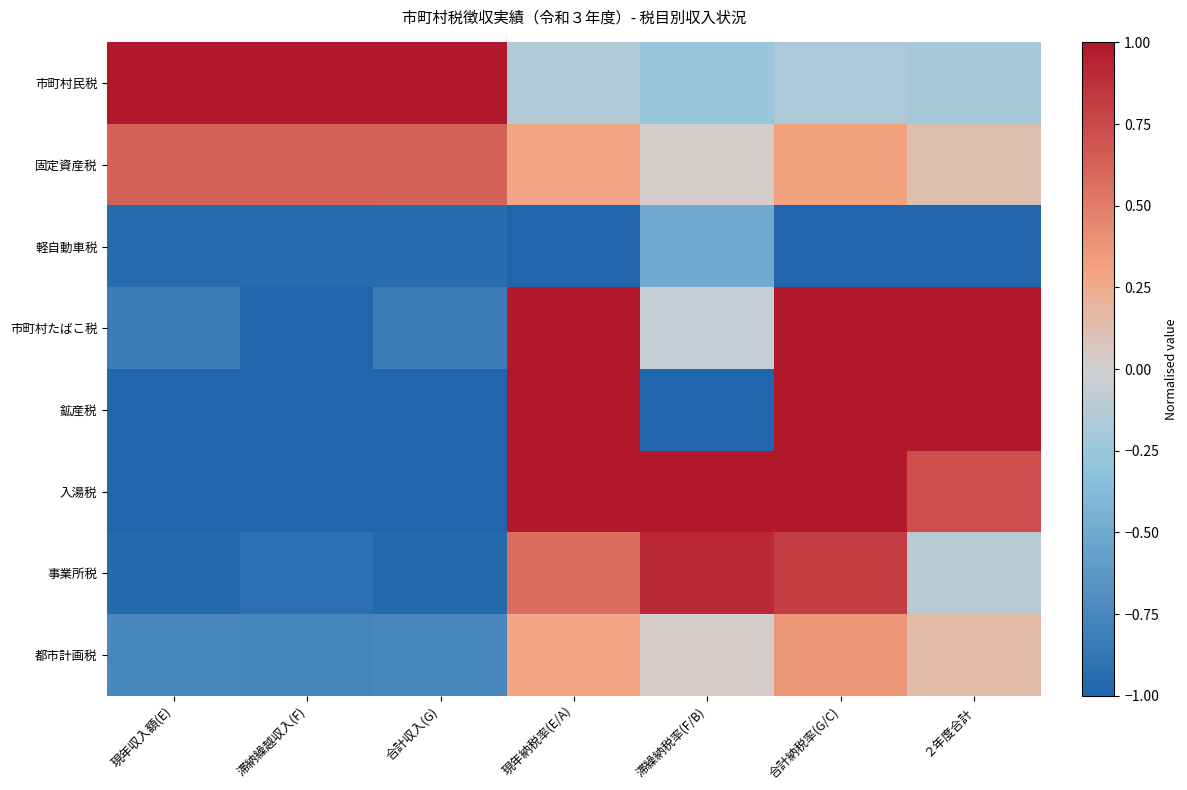

Which series has the largest total across all categories?

固定資産税